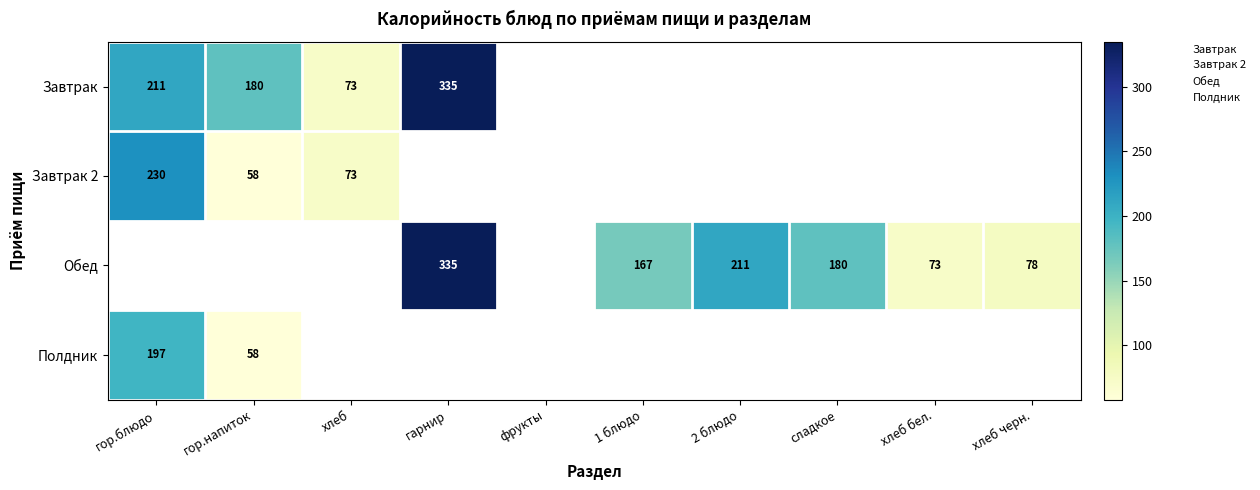

How many data points does each series have?

10